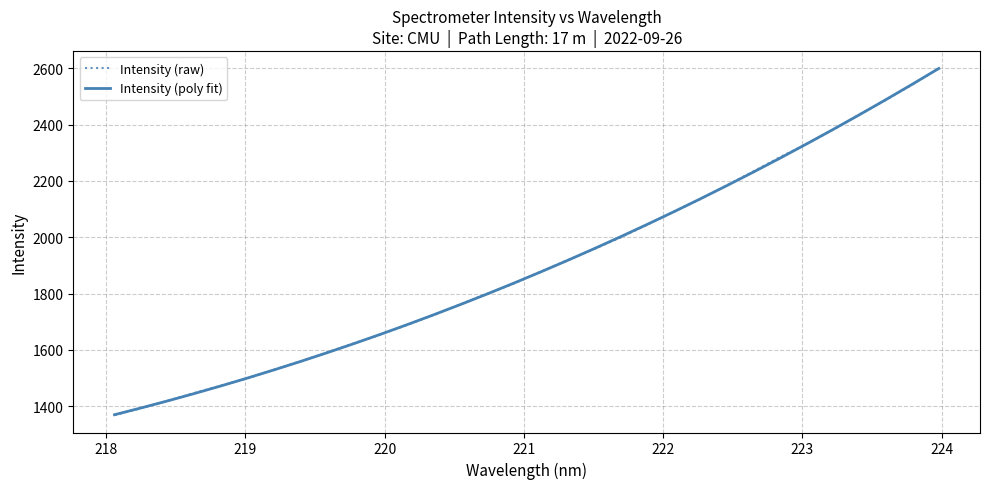

What is the highest value of the Intensity (raw) series?

2598.9